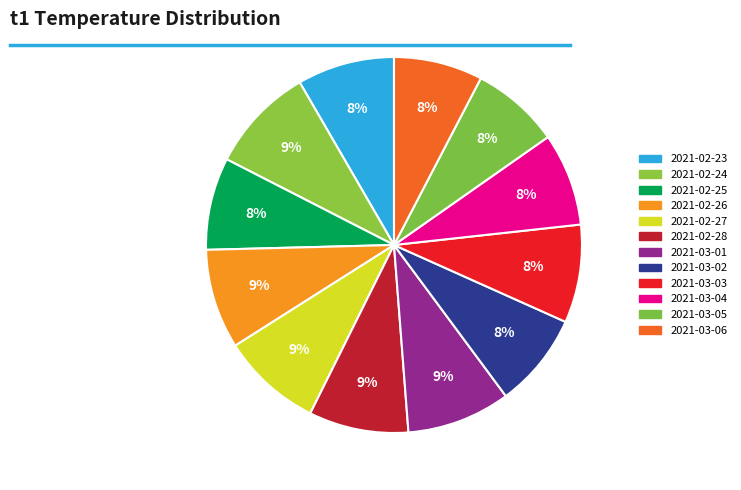

Does 2021-03-05 account for over 50% of the chart?

No